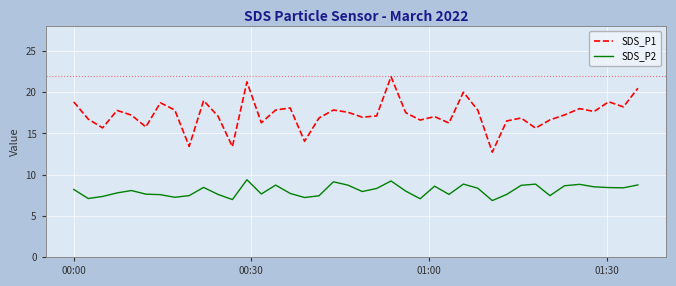

What is the maximum value for SDS_P2?

9.4